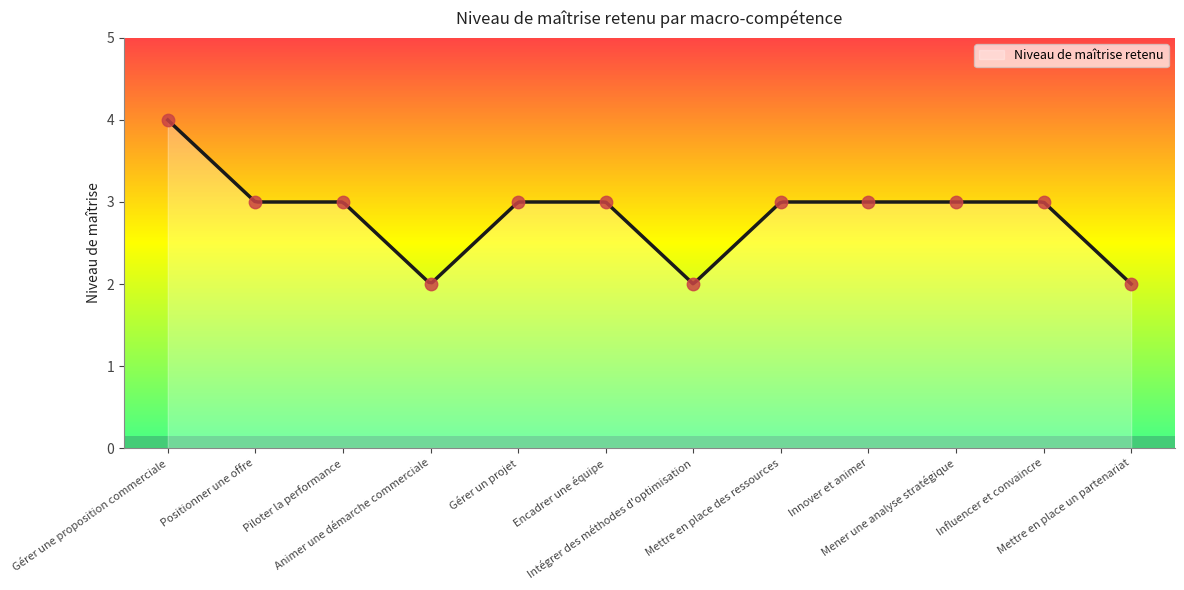

Between Mettre en place des ressources and Gérer une proposition commerciale, which is larger?

Gérer une proposition commerciale